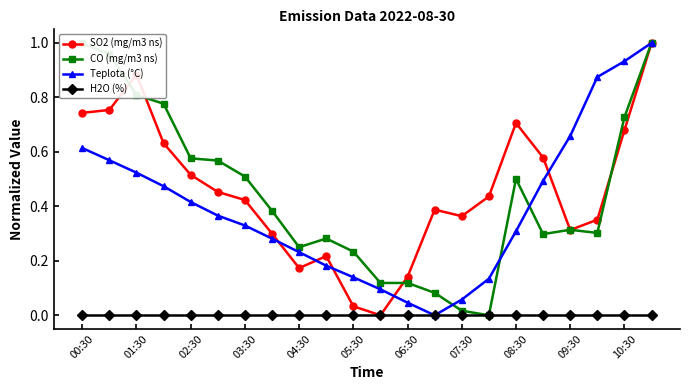

In Teplota (°C), how many points are lower than both neighbors (excluding endpoints)?

1